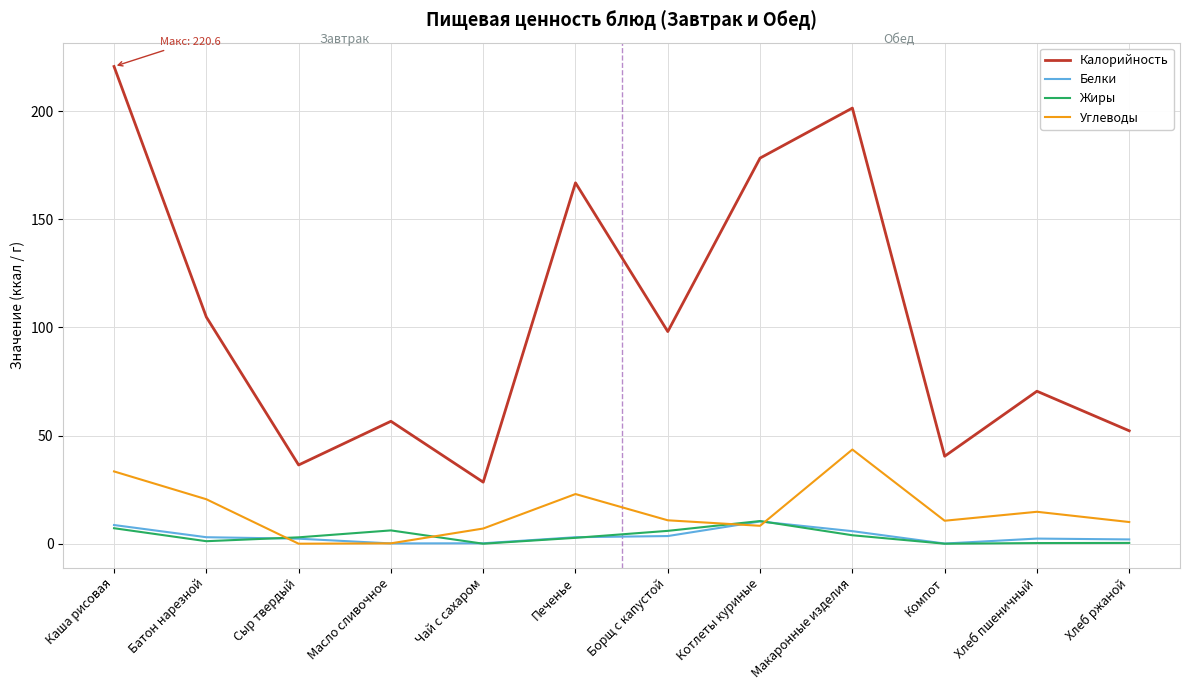

What is the minimum value for Калорийность?

28.5